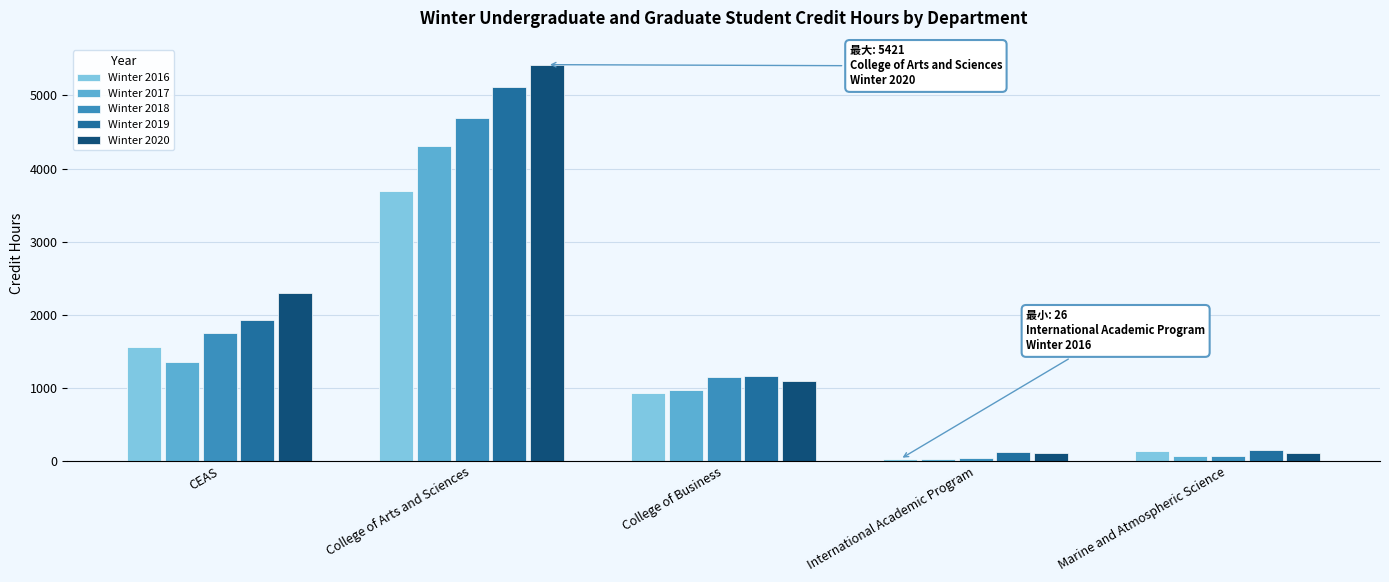

What is the label of the 3rd bar from the left?

College of Business